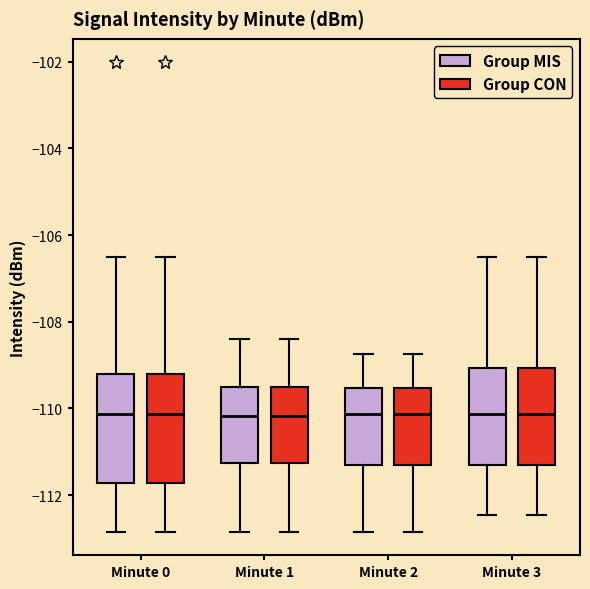

Reading left to right, transcribe this box plot: for each box, give where its median line is, the range the box spans, and where its two whiskers end, as read against the y-axis. The values are not printed on the chart, so give them approximately, as read against the axis.

Minute 0 (Group MIS): median -110.2, box -111.8 to -109.2, whiskers -112.8 to -106.6
Minute 0 (Group CON): median -110.2, box -111.8 to -109.2, whiskers -112.8 to -106.6
Minute 1 (Group MIS): median -110.2, box -111.2 to -109.4, whiskers -112.8 to -108.4
Minute 1 (Group CON): median -110.2, box -111.2 to -109.4, whiskers -112.8 to -108.4
Minute 2 (Group MIS): median -110.2, box -111.4 to -109.6, whiskers -112.8 to -108.8
Minute 2 (Group CON): median -110.2, box -111.4 to -109.6, whiskers -112.8 to -108.8
Minute 3 (Group MIS): median -110.2, box -111.4 to -109.0, whiskers -112.4 to -106.6
Minute 3 (Group CON): median -110.2, box -111.4 to -109.0, whiskers -112.4 to -106.6